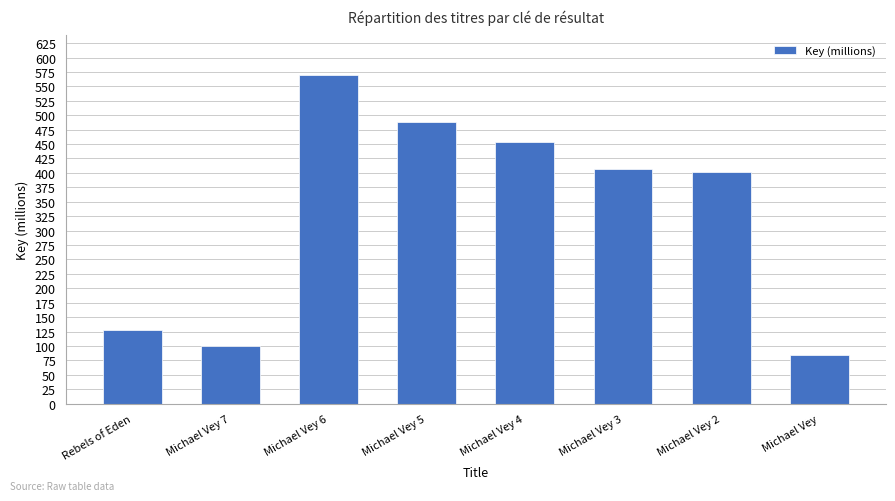

Where does the data first go above 406?

Michael Vey 6